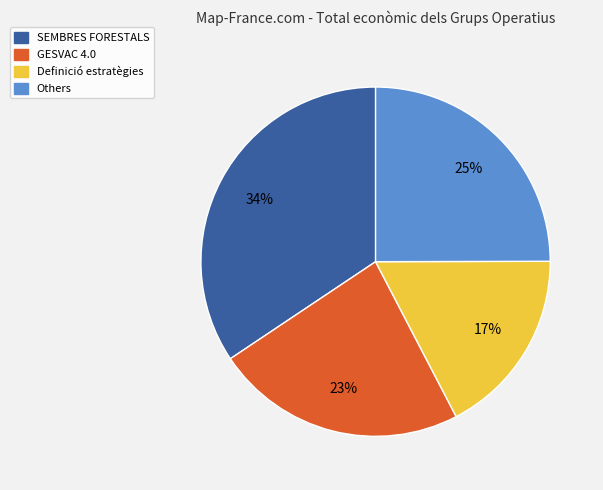

Rank the categories by value from lowest to highest.

Definició estratègies, GESVAC 4.0, Others, SEMBRES FORESTALS